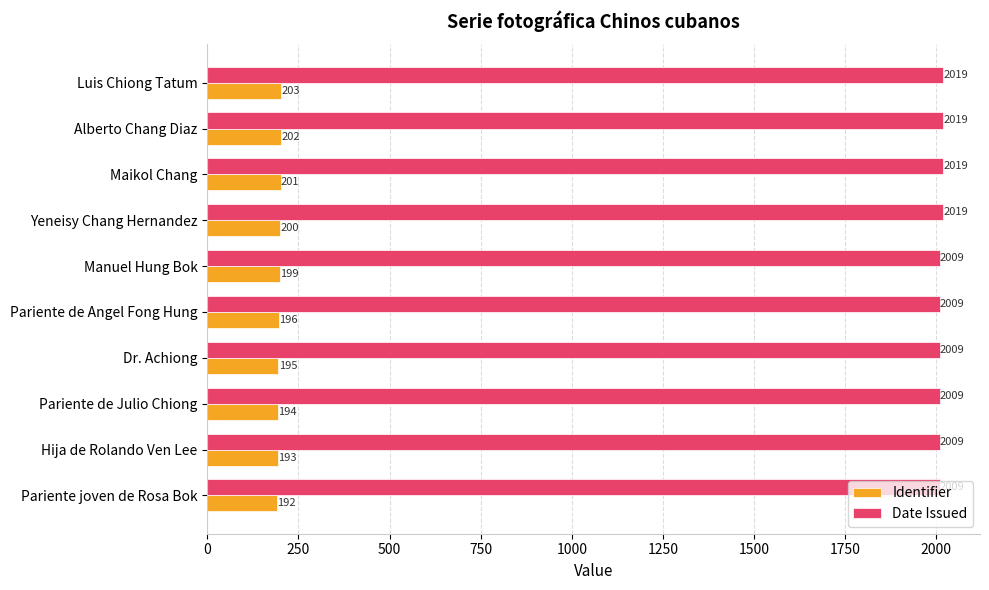

What is the sum of the Identifier values at Pariente de Angel Fong Hung and Hija de Rolando Ven Lee?

389